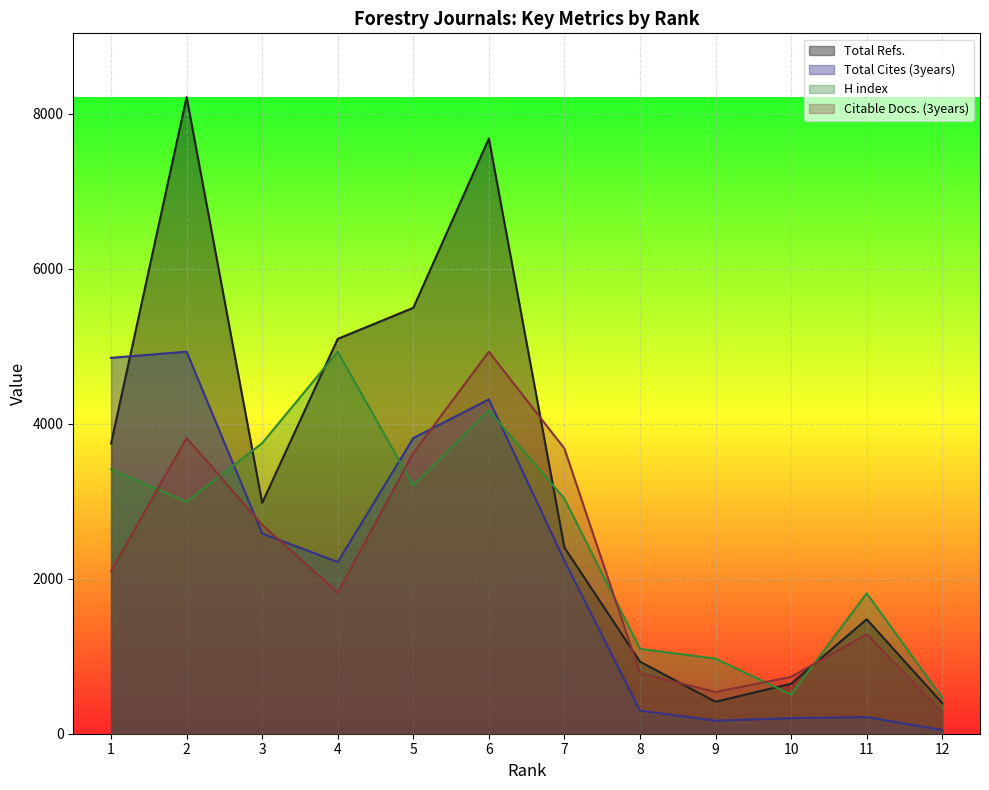

Reading left to right, extract all data points from this chart.

H index: 1=3414.0	2=2992.6	3=3751.2	4=4931.4	5=3203.3	6=4172.7	7=3034.7	8=1095.9	9=969.4	10=505.8	11=1812.4	12=463.6
Total Refs.: 1=3747.0	2=8219.0	3=2980.0	4=5097.0	5=5498.0	6=7683.0	7=2403.0	8=930.0	9=412.0	10=645.0	11=1477.0	12=396.0
Total Cites (3years): 1=4852.1	2=4931.4	3=2584.7	4=2216.1	5=3816.4	6=4315.6	7=2234.8	8=298.6	9=168.0	10=200.6	11=214.6	12=46.7
Citable Docs. (3years): 1=2098.7	2=3819.0	3=2695.1	4=1823.5	5=3624.0	6=4931.4	7=3681.3	8=779.8	9=539.0	10=734.0	11=1284.5	12=275.2